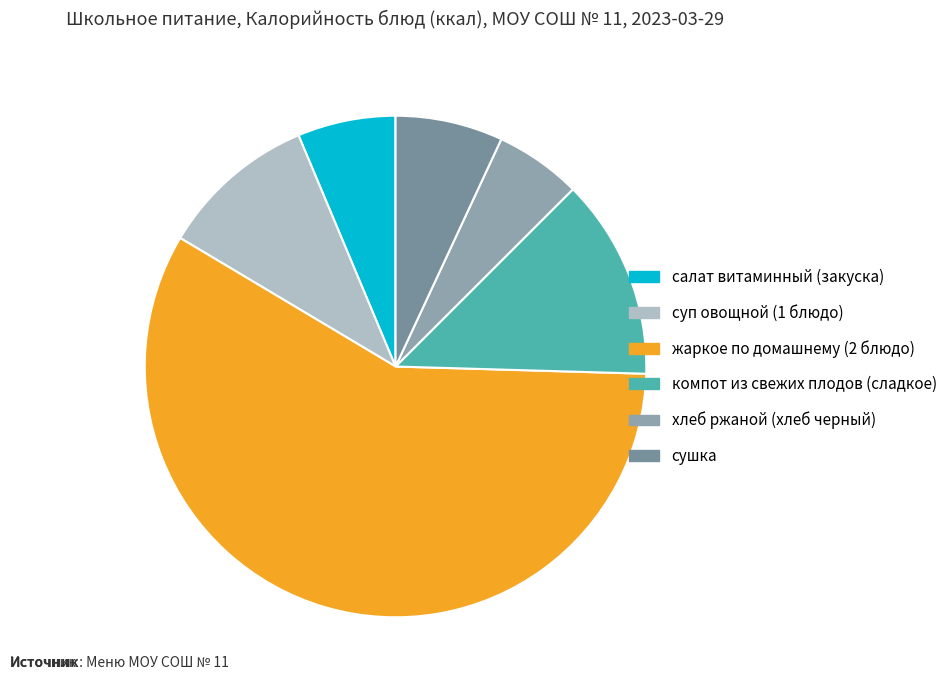

How many slices are in this pie chart?

6